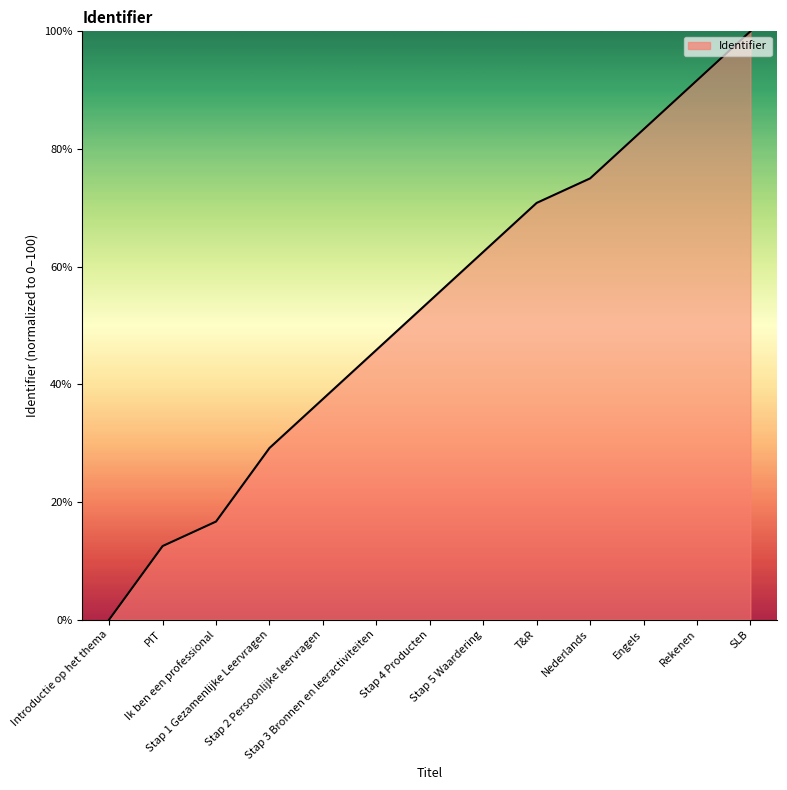

Where does the data first go above 54?

Stap 4 Producten